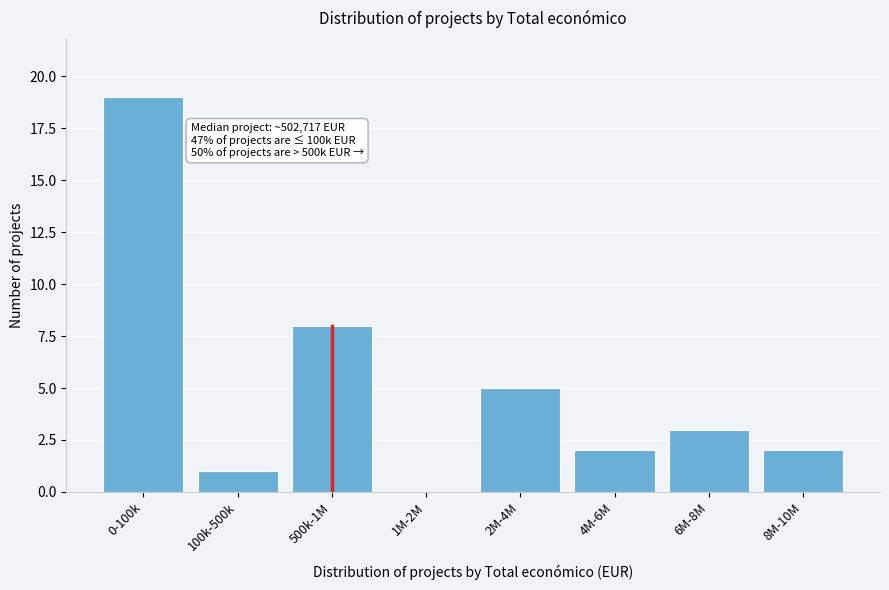

Reading left to right, transcribe all the data shown in this chart.

0-100k=19	100k-500k=1	500k-1M=8	1M-2M=0	2M-4M=5	4M-6M=2	6M-8M=3	8M-10M=2